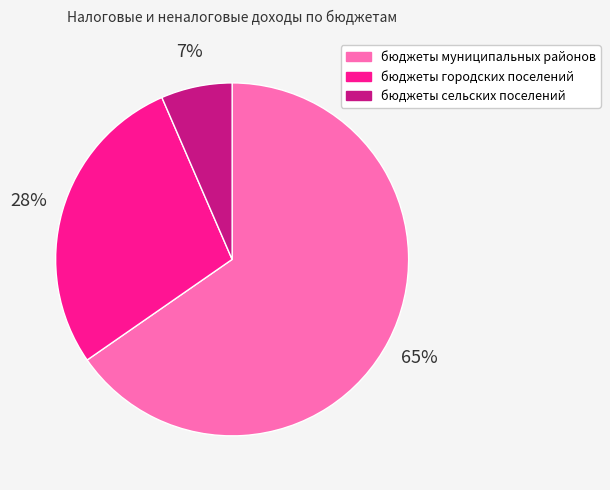

What percentage is the бюджеты сельских поселений slice, to the nearest percent?

7%